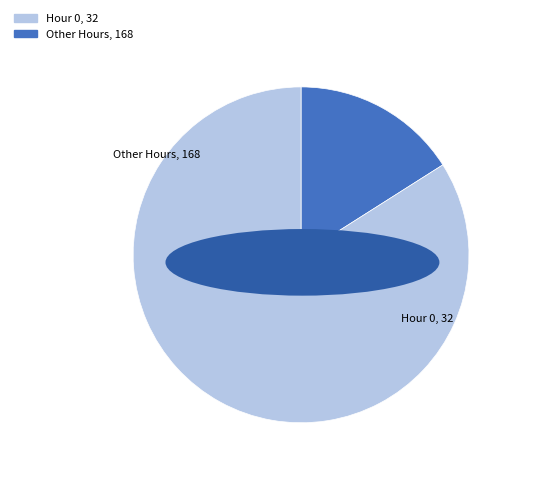

How many segments does this pie chart have?

2